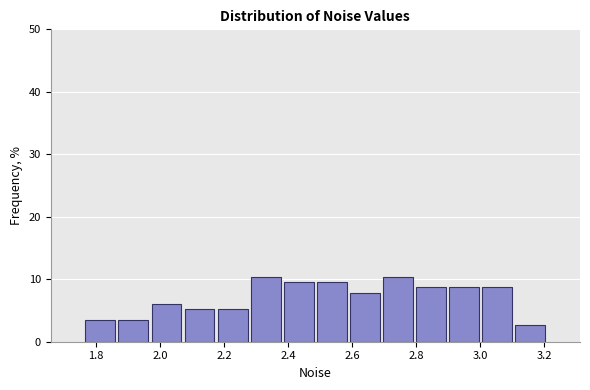

How tall is the bar that spans 1.96 to 2.08 on the x-axis? Neither the bar edges nor the heights are printed on the chart, so give them approximately, as read against the axes.

6